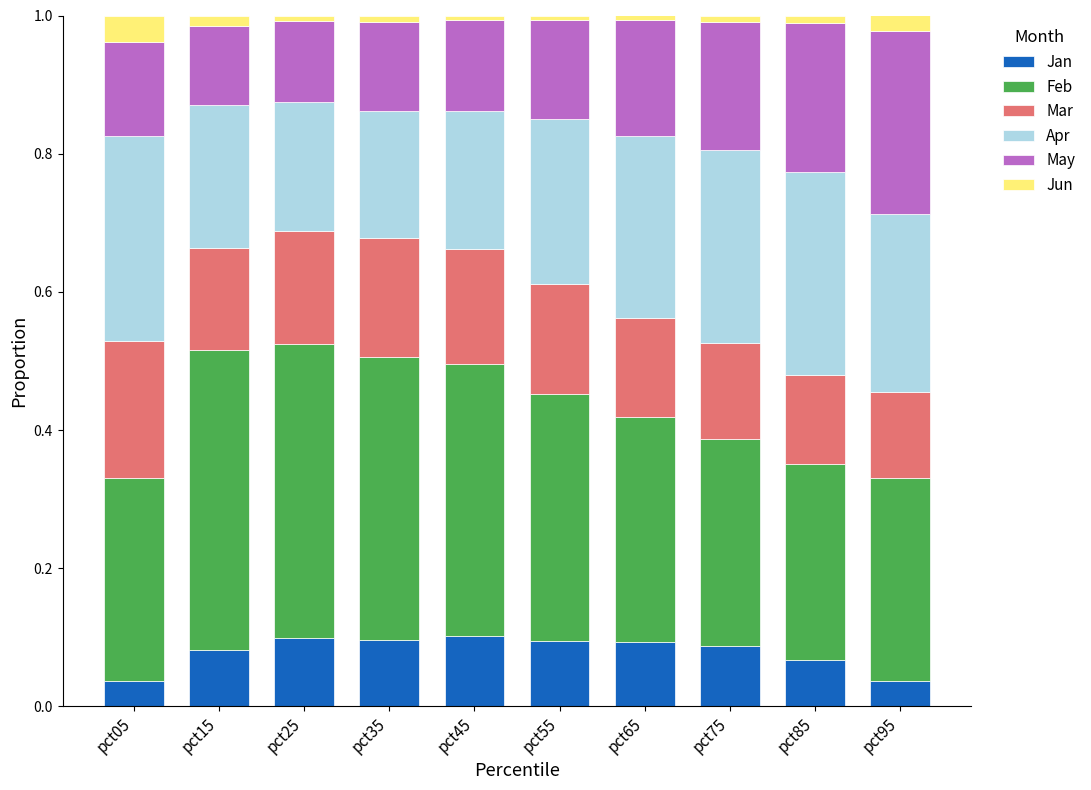

What is the total value across all series at pct95?

1.0